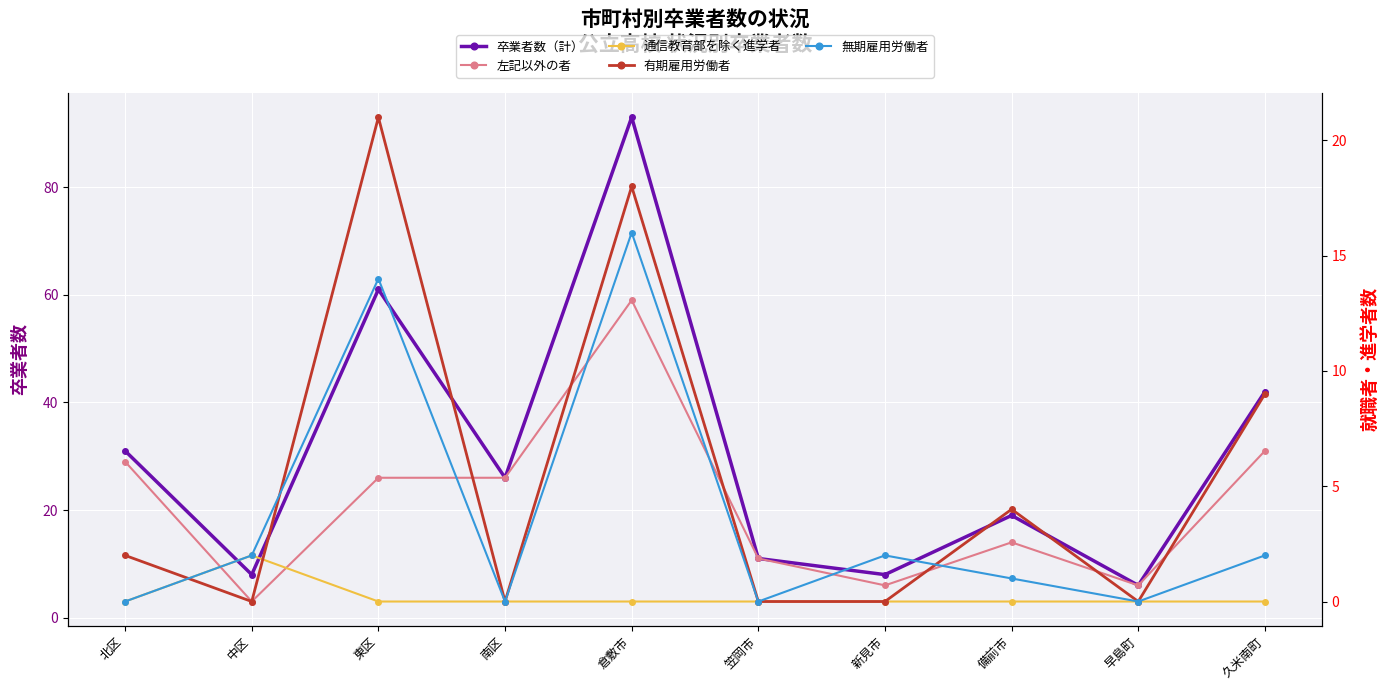

The 卒業者数（計） series shows 93 at 倉敷市. True or false?

True